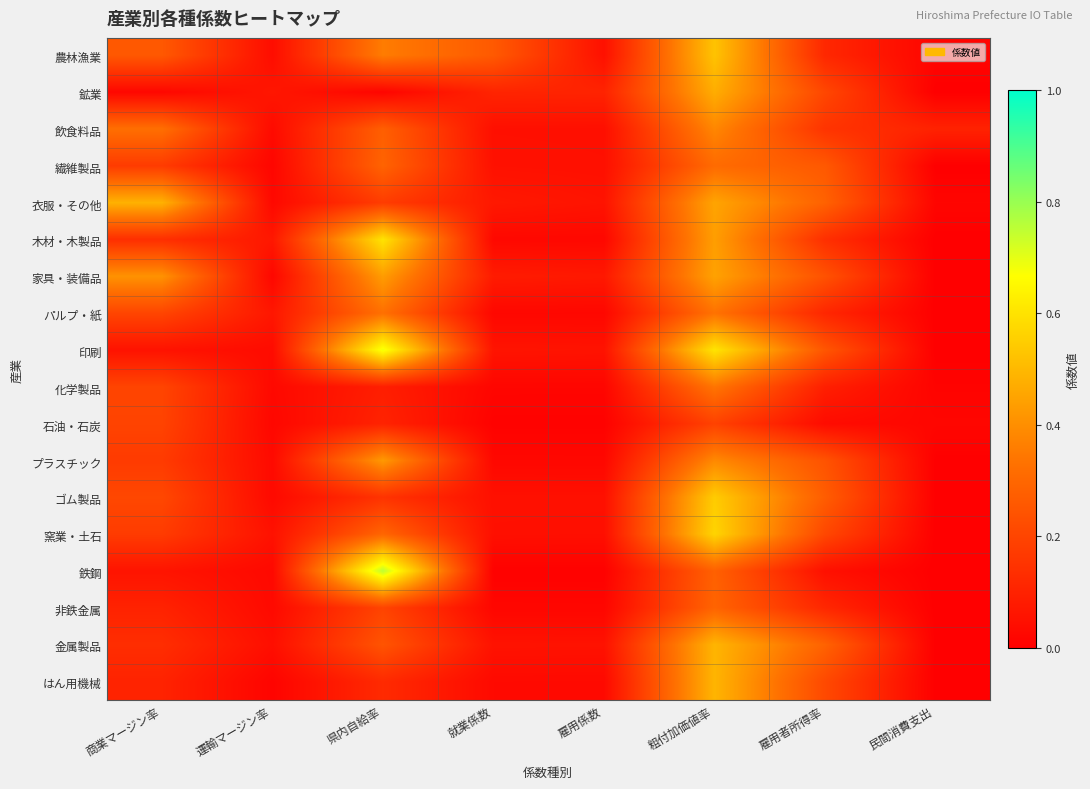

Which series has the largest range (max minus min)?

鉄鋼